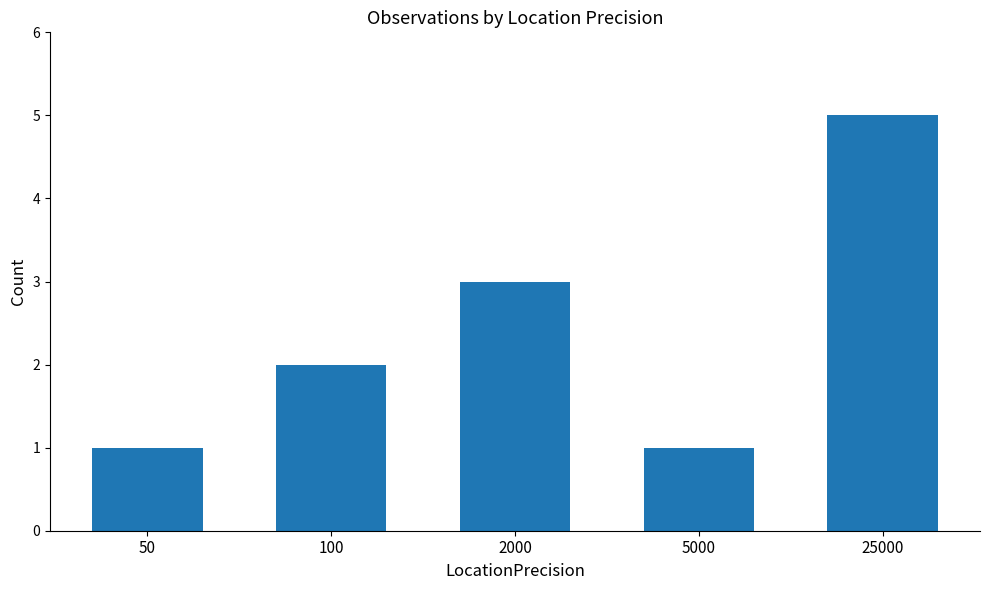

How many bars are there in total?

5